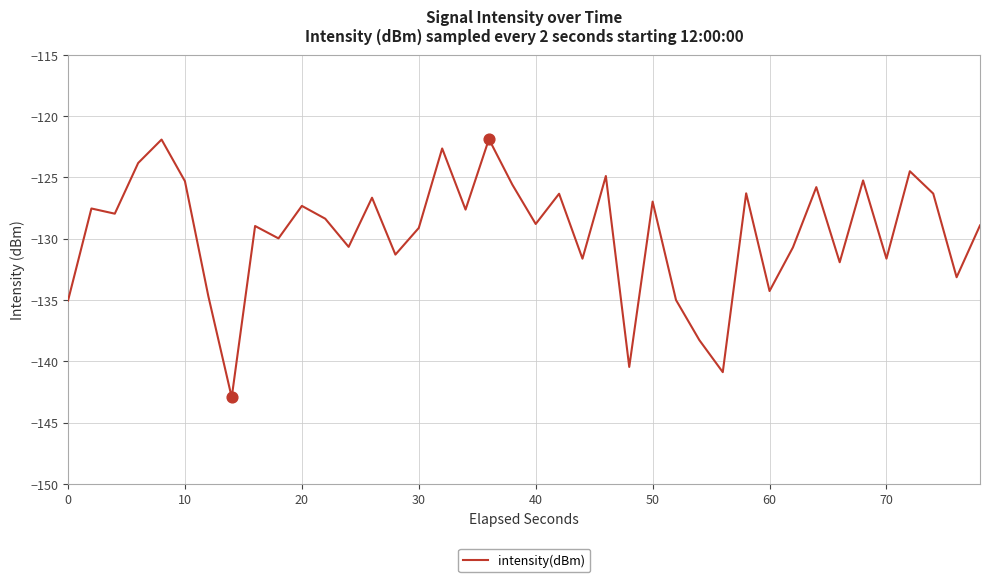

What is the difference between the maximum and minimum values?

21.1